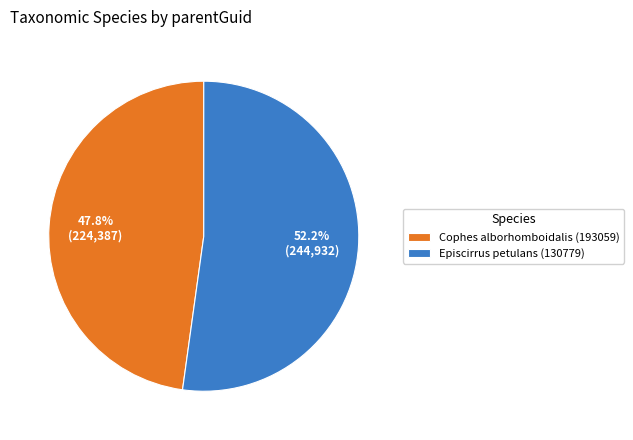

Which slice is the smallest?

Cophes alborhomboidalis (193059)